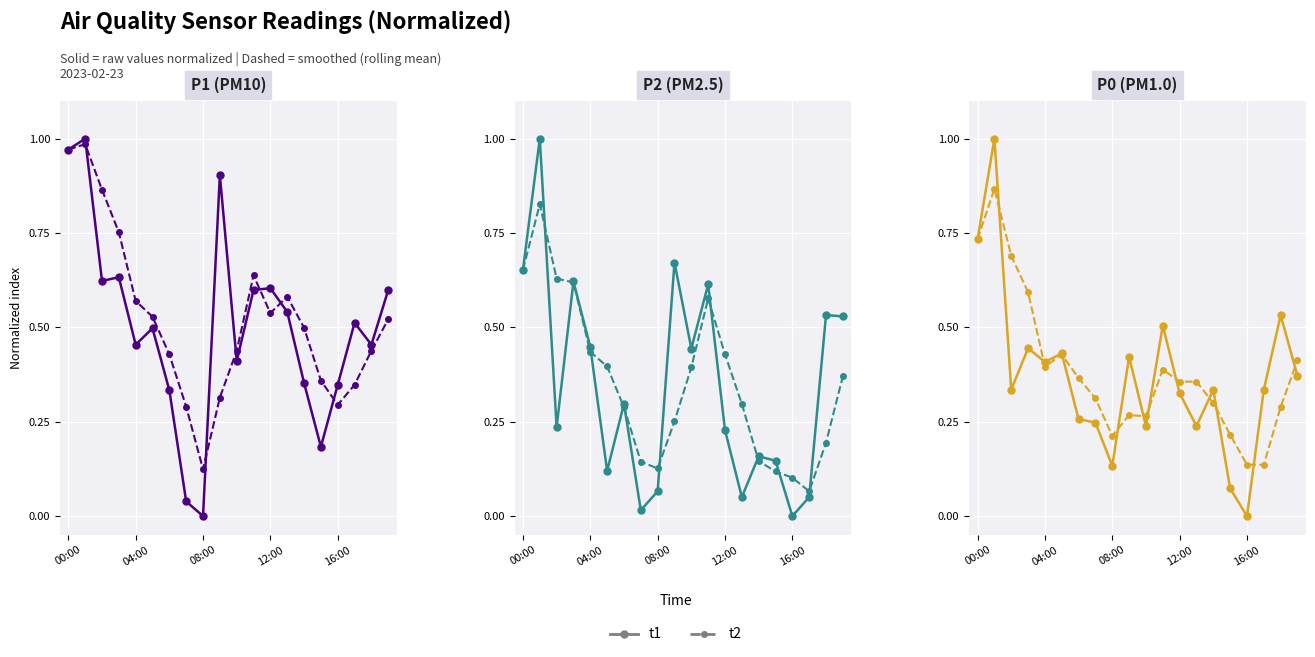

True or false: t2 and t1 cross at least once.

True